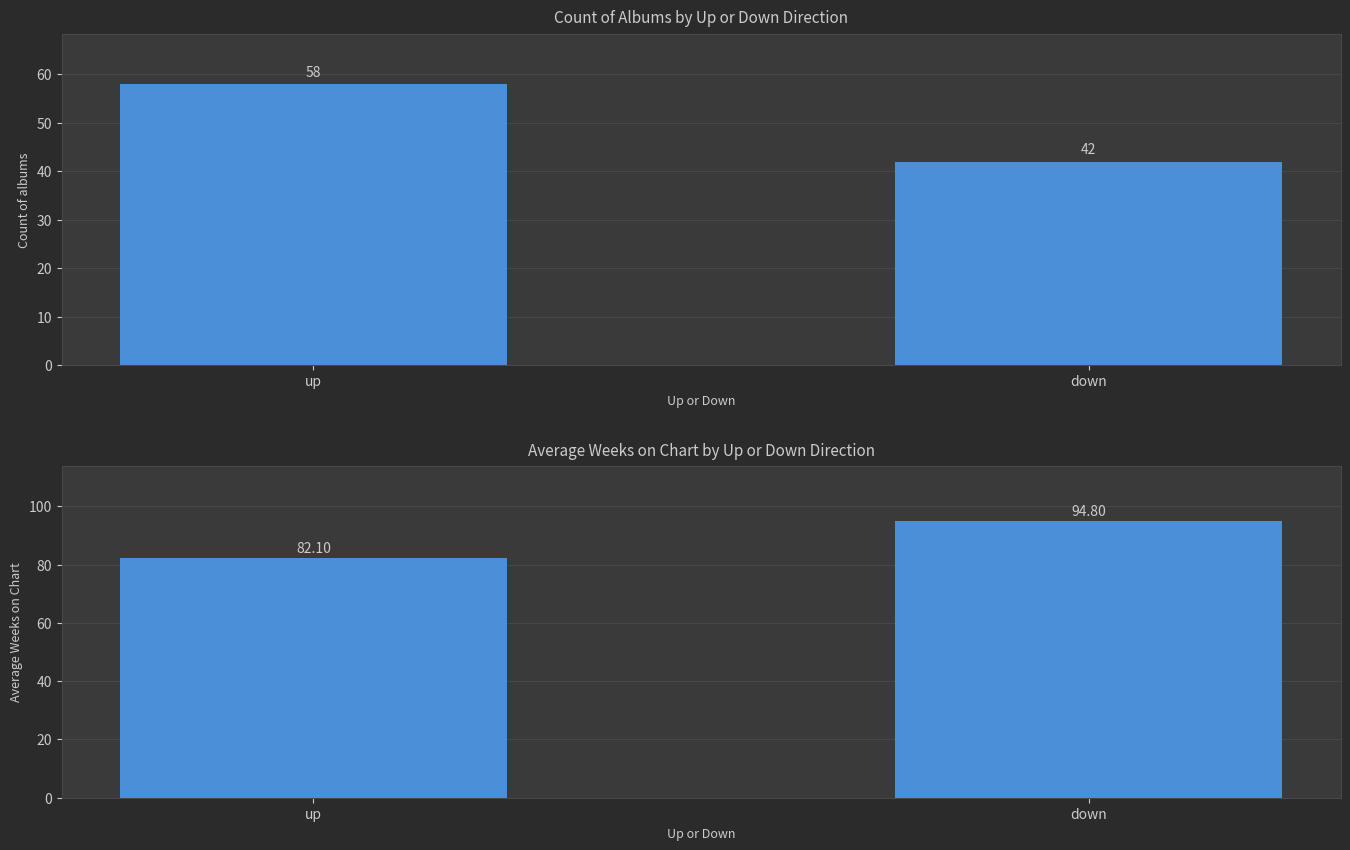

True or false: Avg Weeks on Chart has a value of 94.8 at down.

True